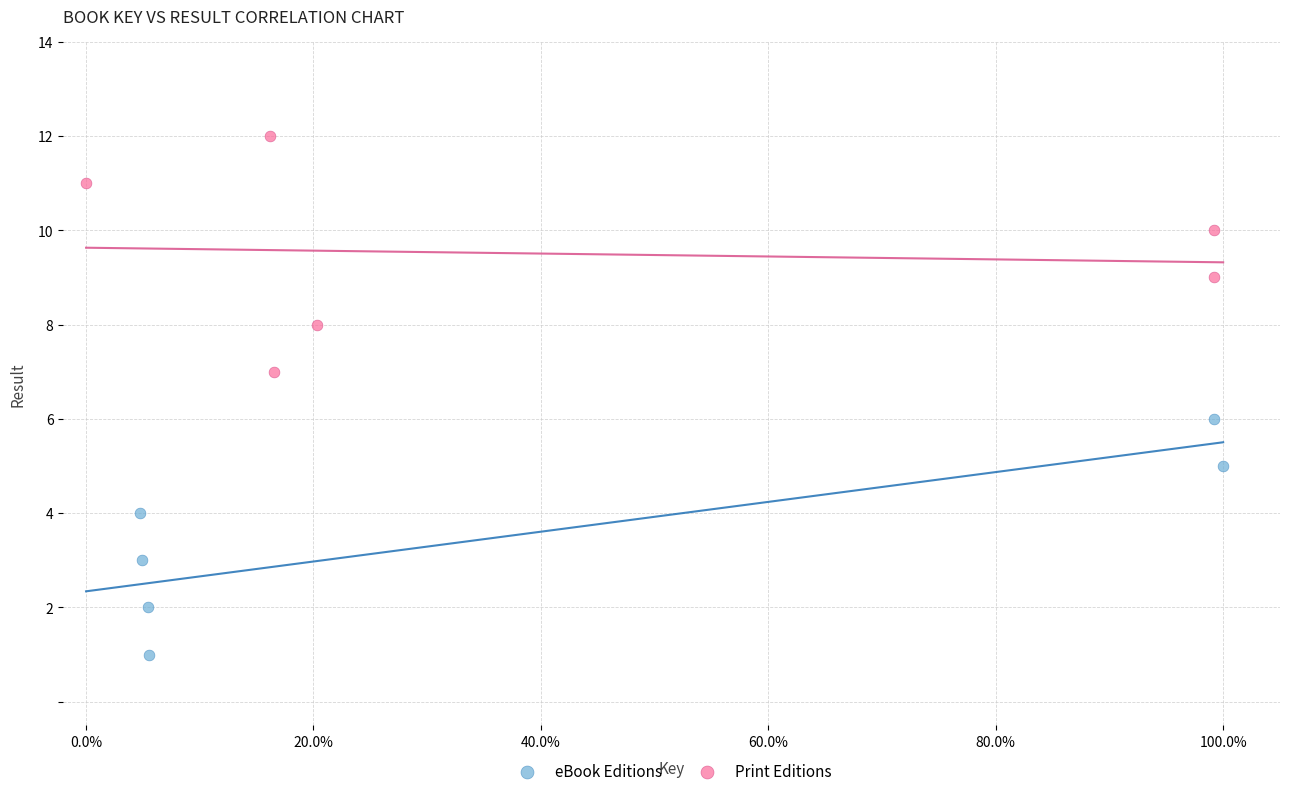

Which series reaches the minimum Y coordinate?

eBook Editions